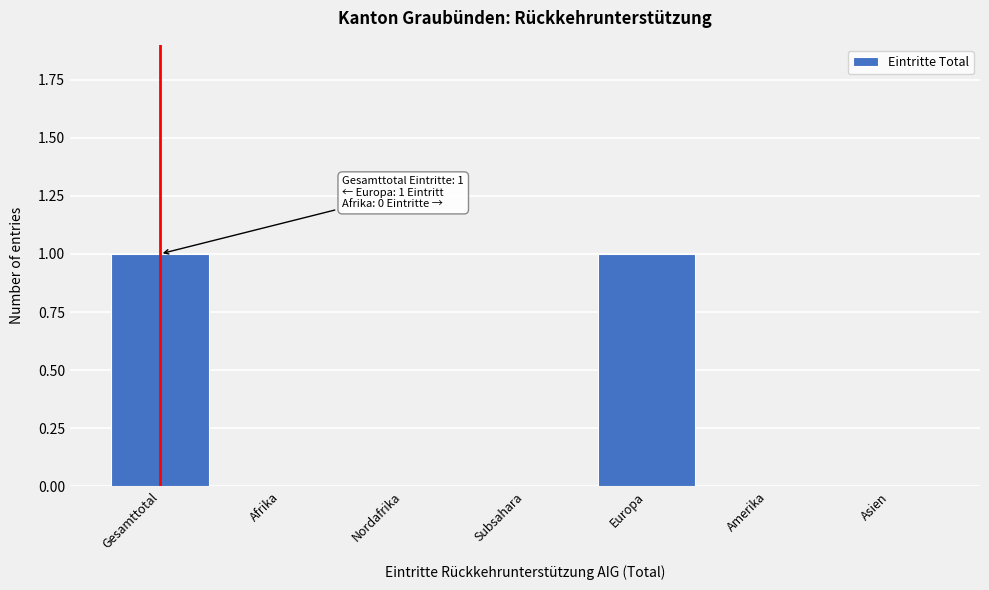

Is it true that the value at Europa is 2?

False